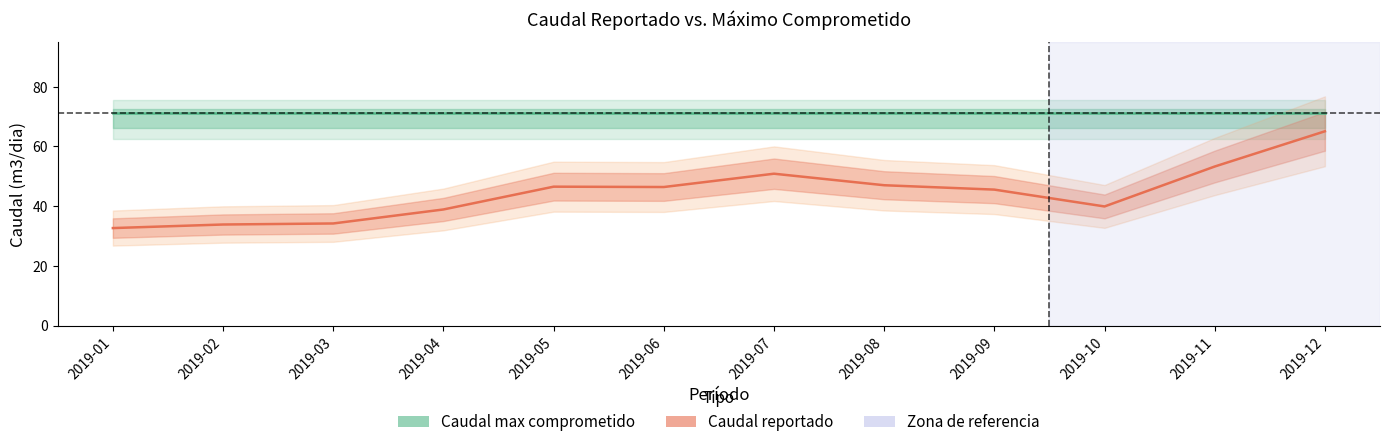

What is the value of the Caudal max comprometido point at the 6th from the left?

71.1